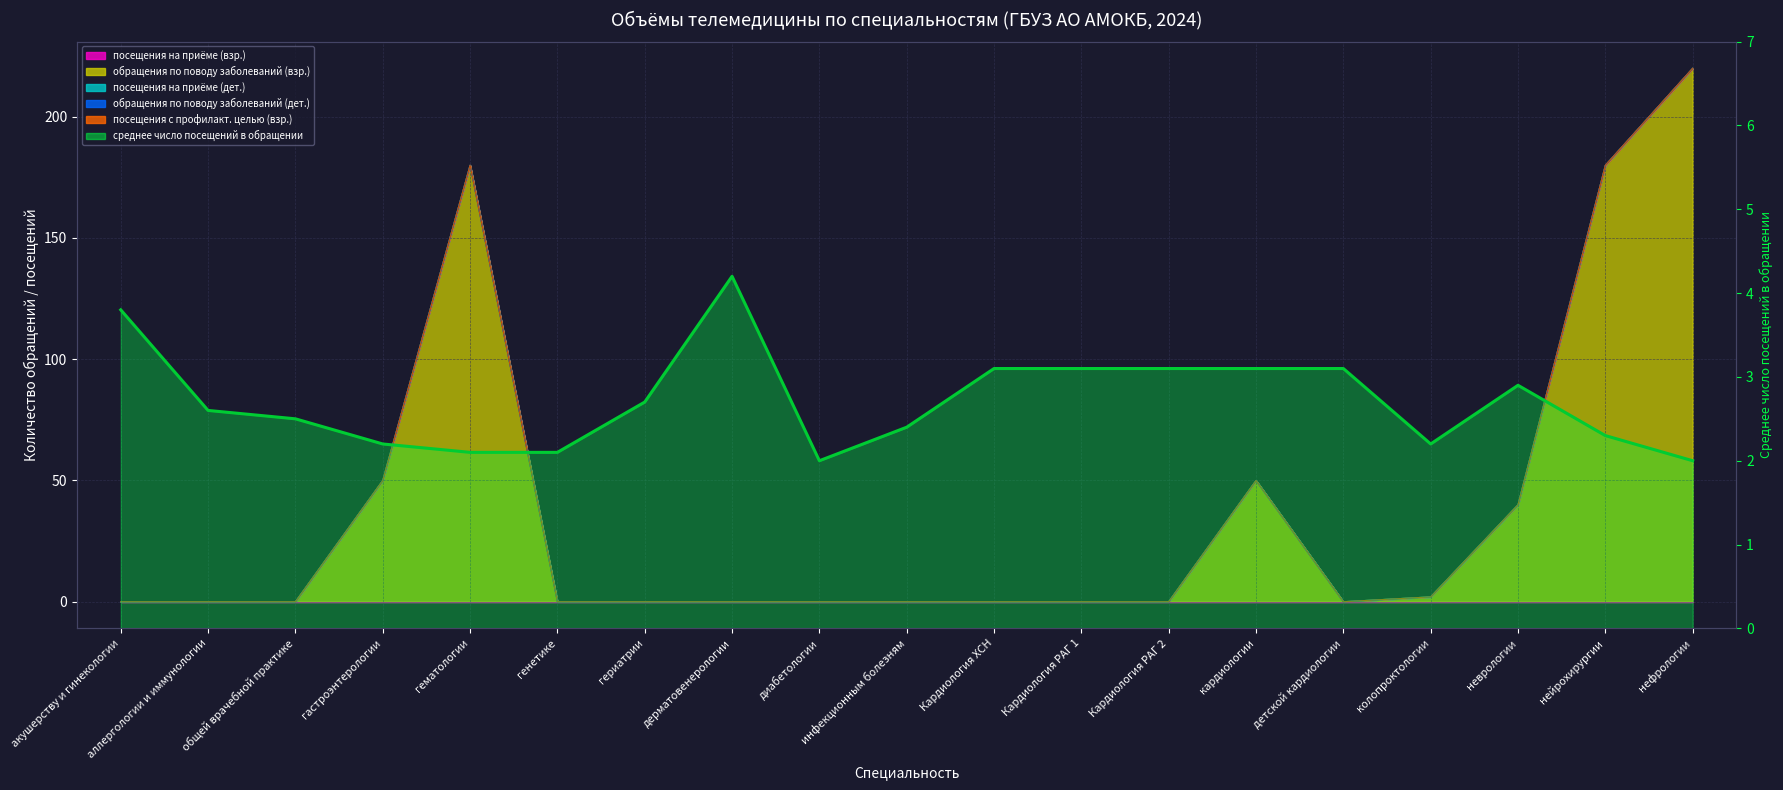

What is the difference between the maximum and minimum values?

2.2